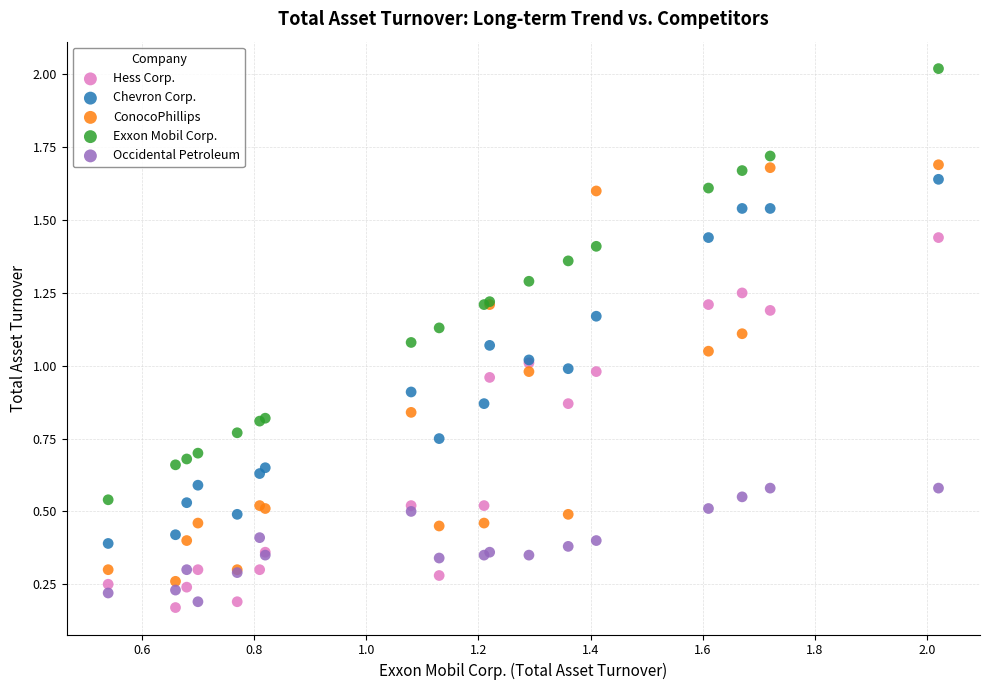

Which series reaches the minimum Y coordinate?

Hess Corp.